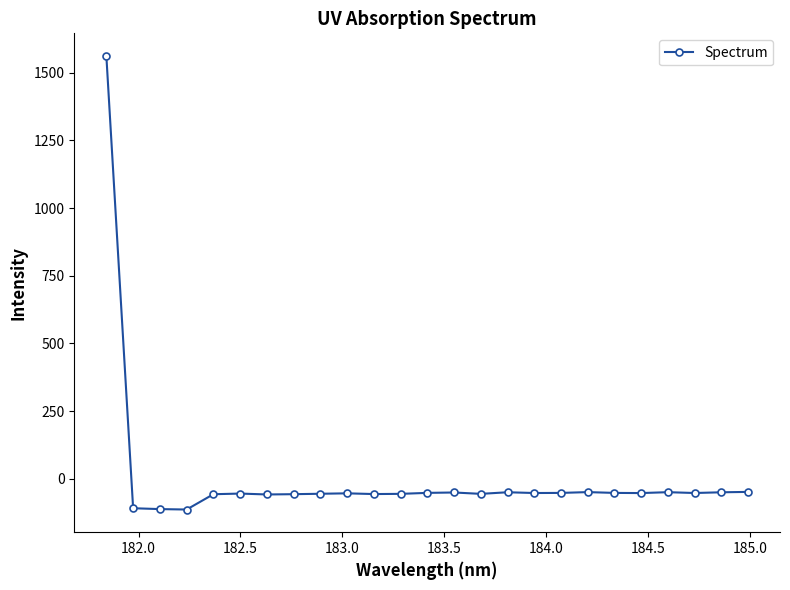

What is the value of the 2nd point from the left?

-108.9